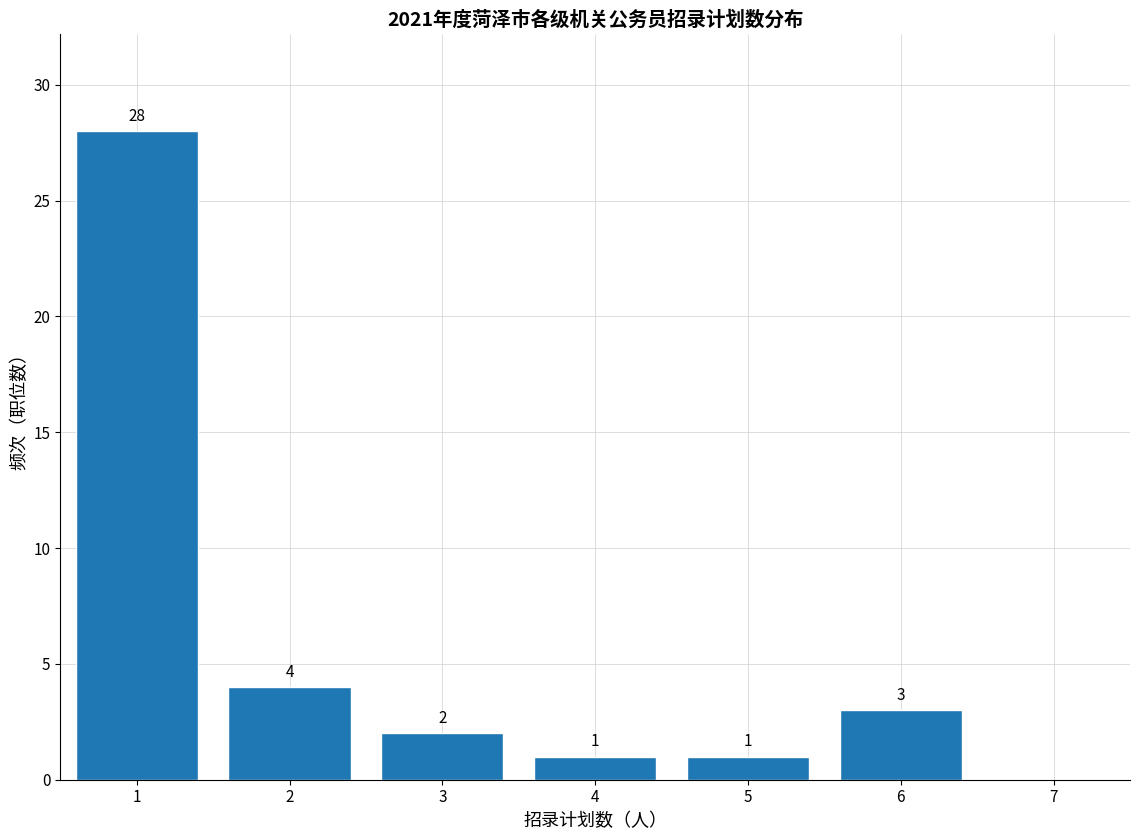

Over which range of the x-axis is the bar tallest?

0.5 to 1.5